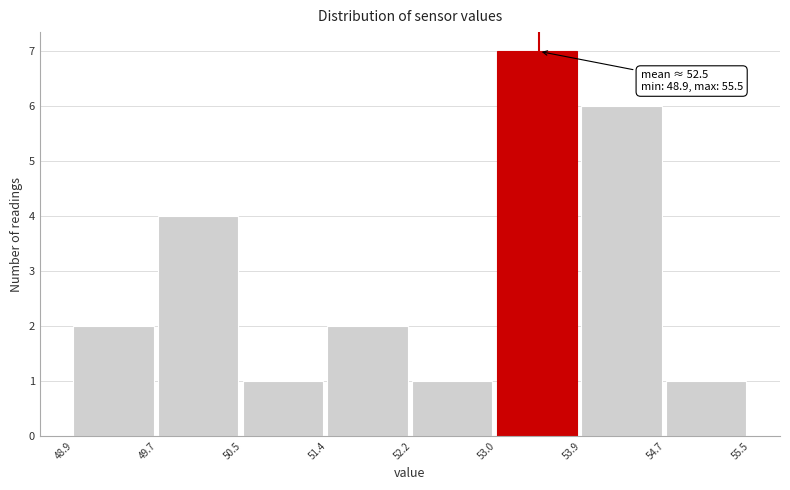

Over which range of the x-axis is the bar tallest?

53.0 to 53.9